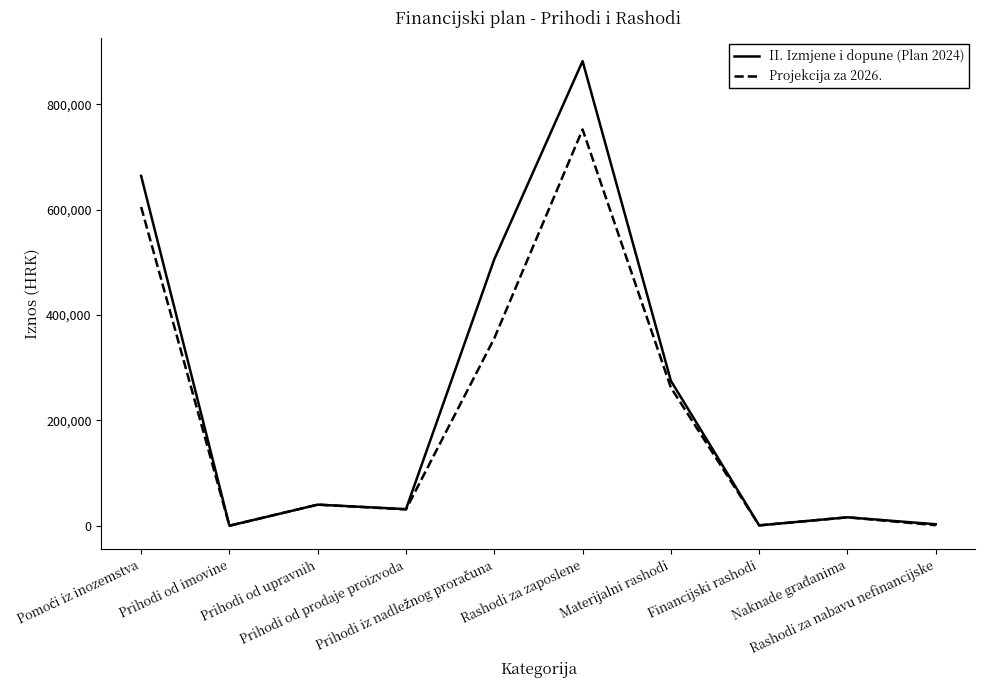

Which series has the widest spread of values?

II. Izmjene i dopune (Plan 2024)